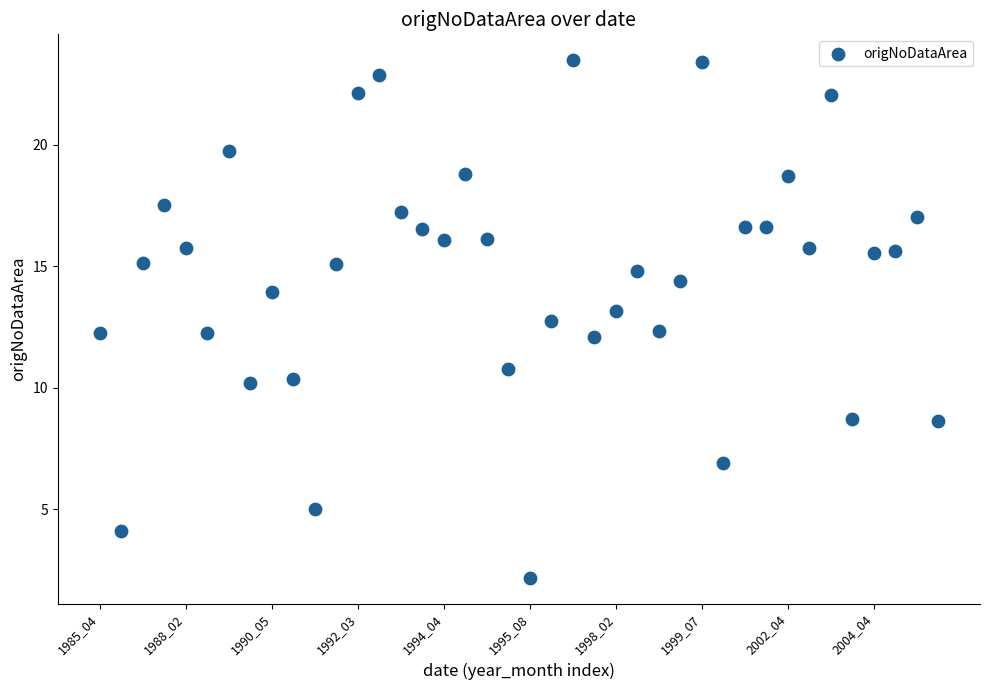

What is the range of Y values (max minus min)?

21.3